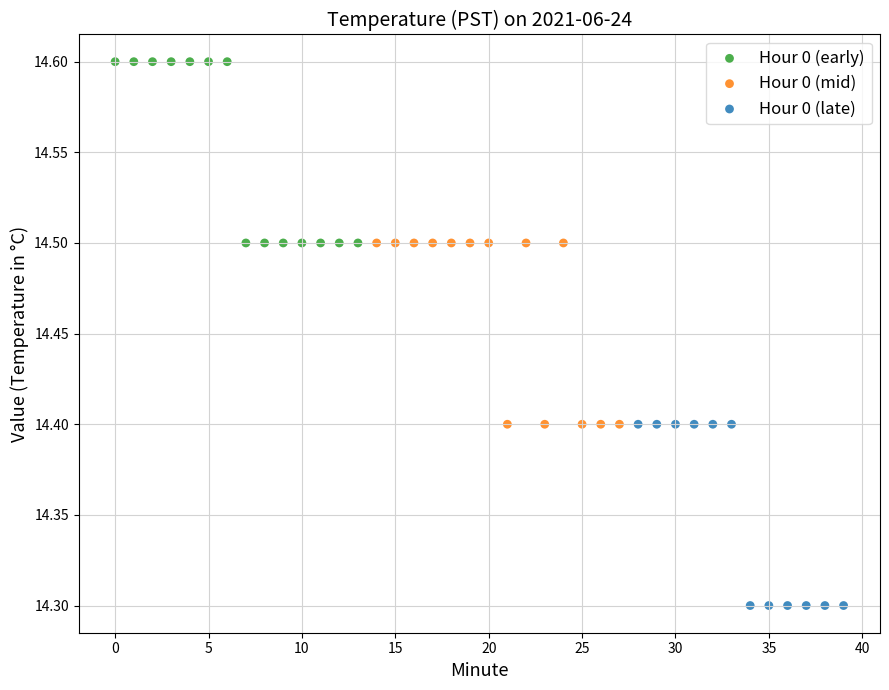

Which series contains the highest Y value?

Hour 0 (early)